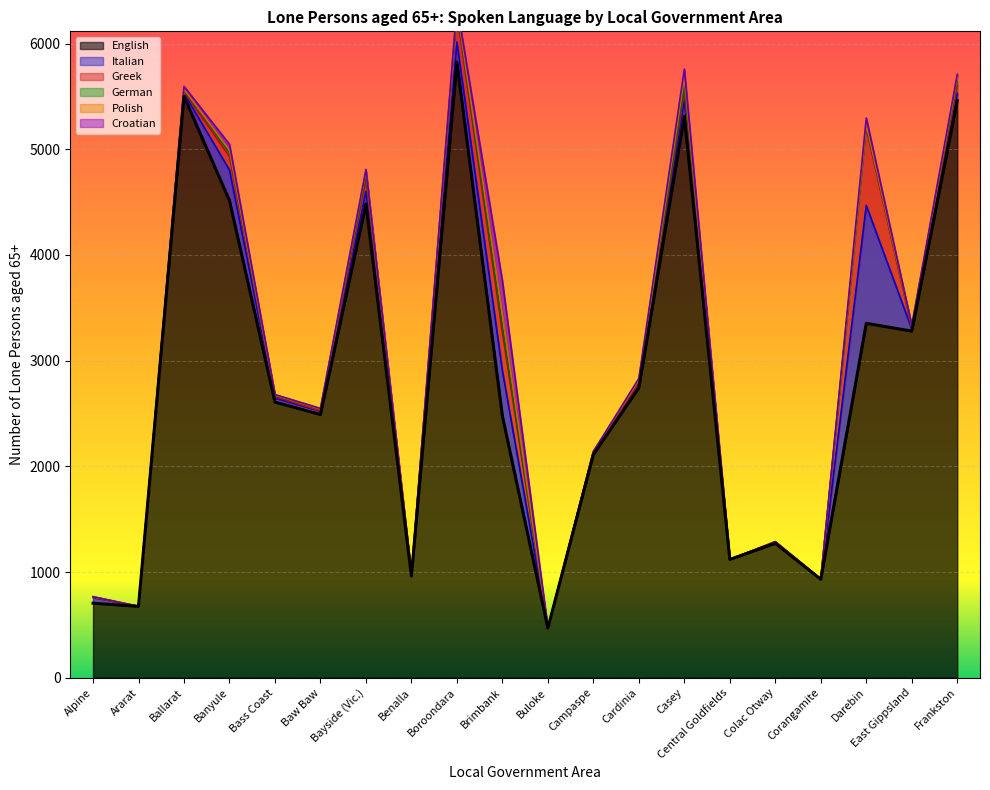

What is the difference between the maximum and minimum values in the English series?

5355